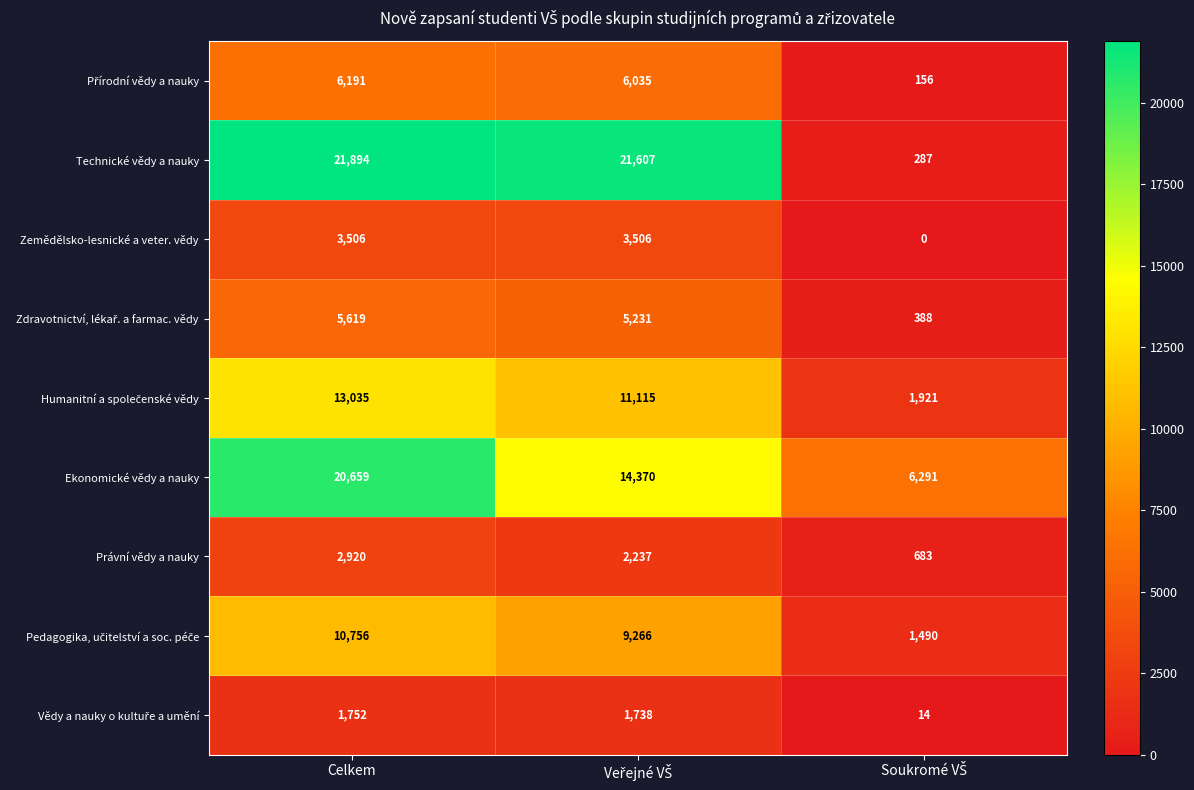

At which category is the sum across all series the highest?

Celkem